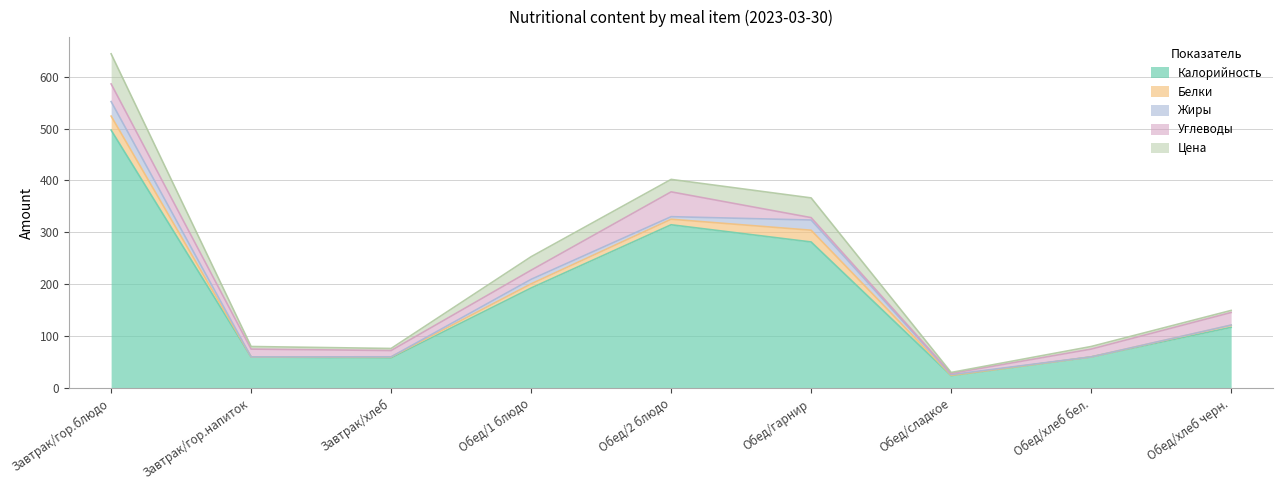

At Обед/1 блюдо, list the series in order from largest to smallest.

Калорийность, Цена, Углеводы, Жиры, Белки